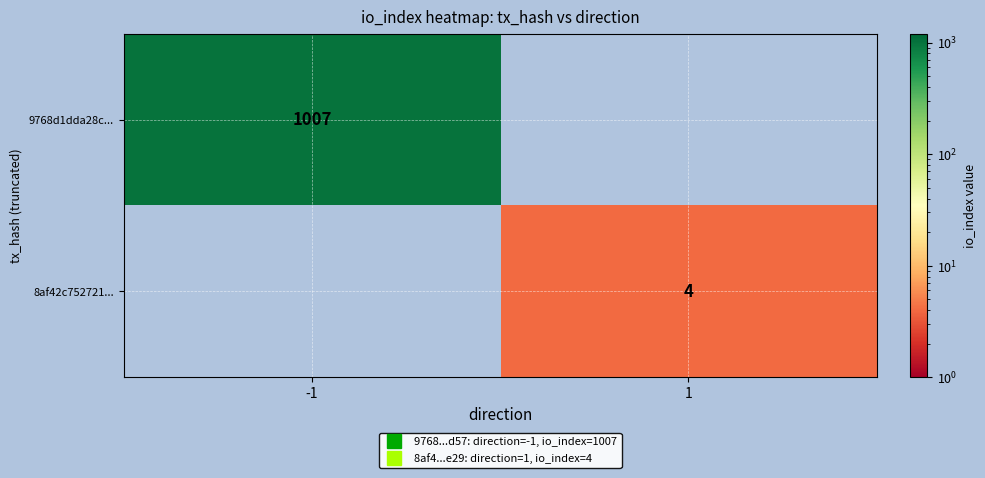

Is it true that 8af42c752721... equals 4.0 at 1?

True